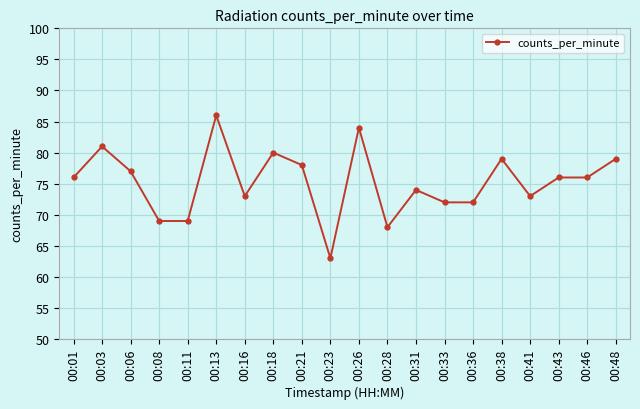

Which has a higher value, 00:01 or 00:21?

00:21